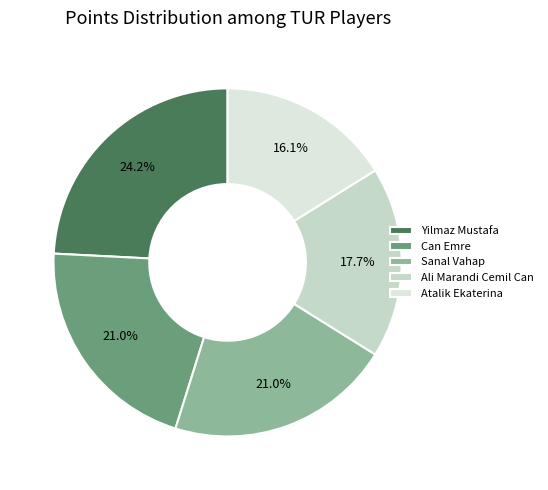

Rank the categories by value from highest to lowest.

Yilmaz Mustafa, Can Emre, Sanal Vahap, Ali Marandi Cemil Can, Atalik Ekaterina